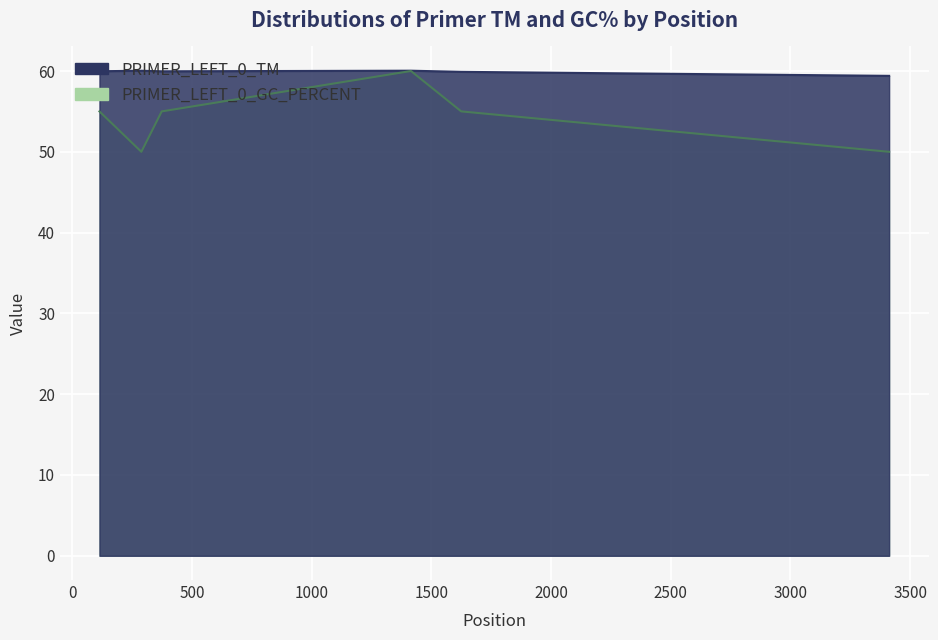

The value of PRIMER_LEFT_0_TM at 3412 is 59.4. True or false?

True